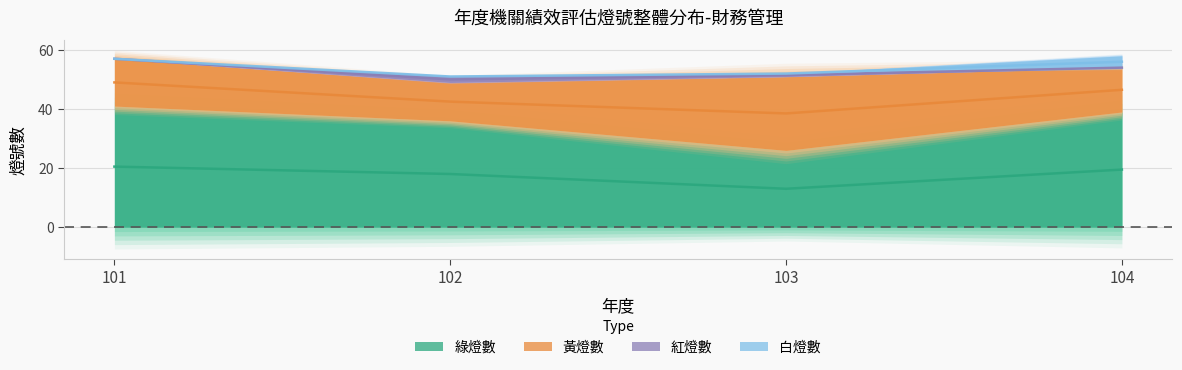

What are all the series names shown in the legend?

綠燈數, 黃燈數, 紅燈數, 白燈數